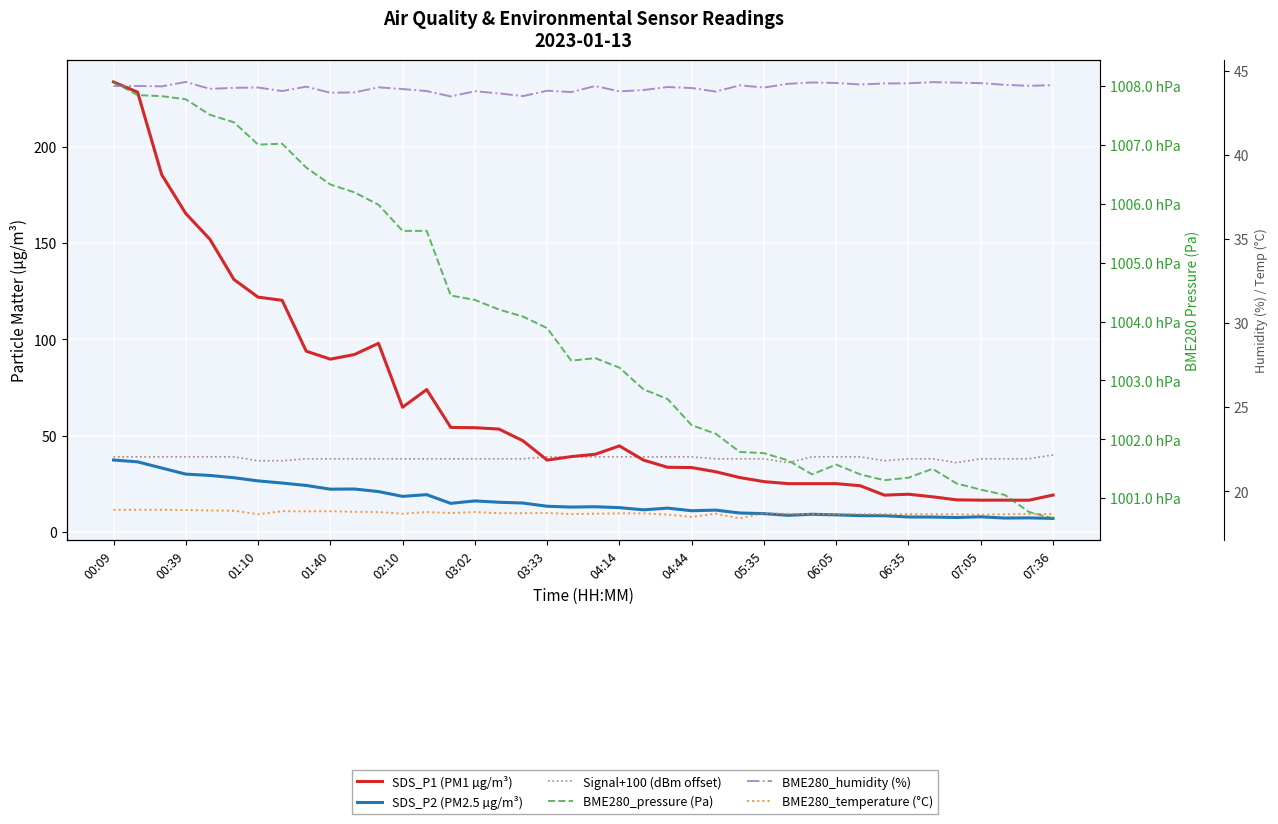

Is it true that SDS_P1 (PM1 µg/m³) equals 43.6 at 28?

False